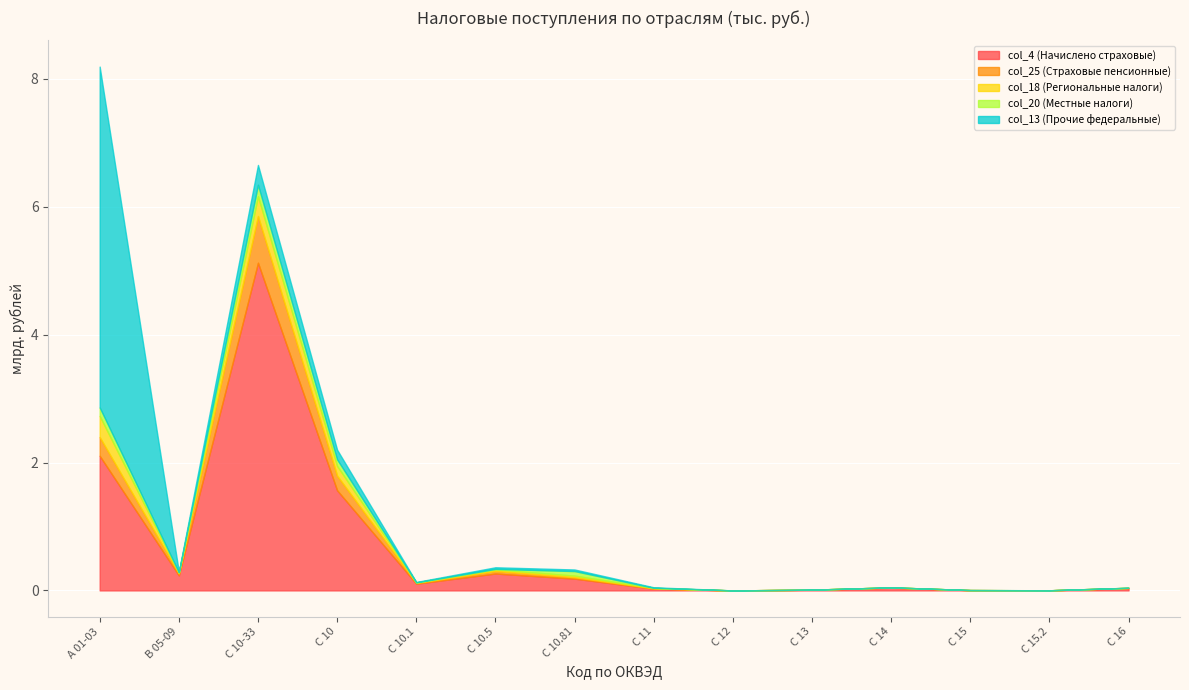

Where is the first local maximum for col_4 (Начислено страховые)?

С 10-33